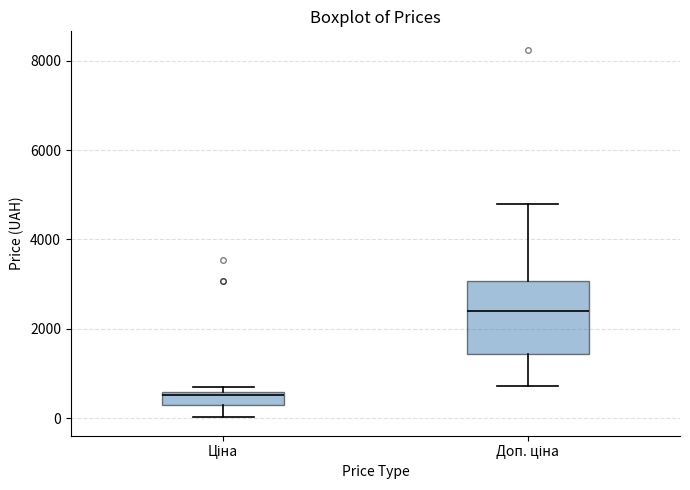

Where does the lower whisker of the box for Ціна end on the y-axis? The values are not printed on the chart, so give them approximately, as read against the axis.

0